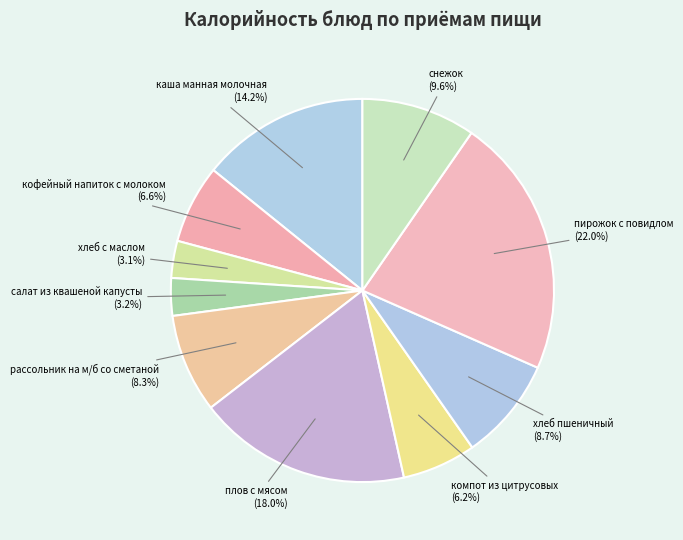

Does any single category account for the majority?

No